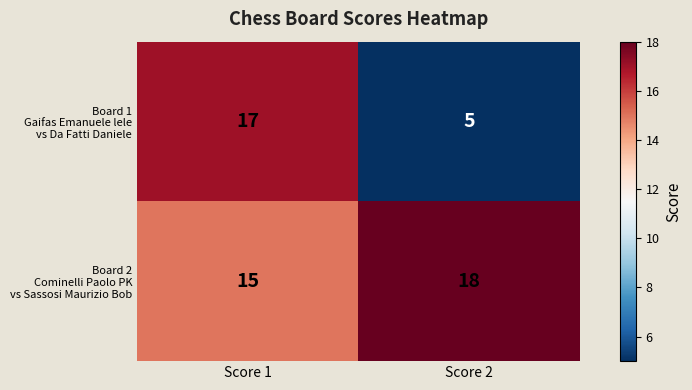

What is the total value across all series at Score 2?

23